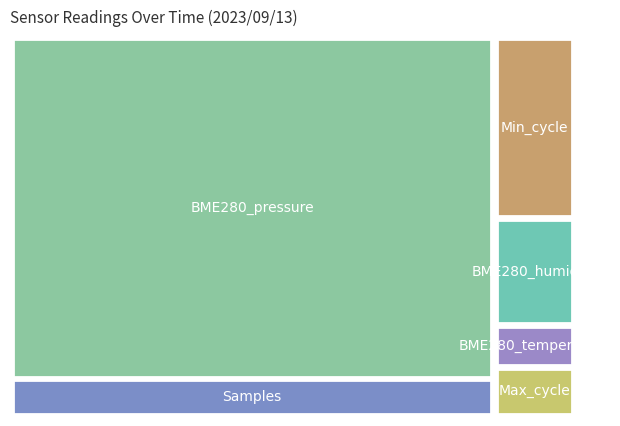

Reading left to right, list all the values displayed in this chart.

BME280_temperature: 20.5	20.4	20.9	20.1	19.7	19.7	20.0	20.1	20.0	20.0	19.8	19.5	19.4	19.3	19.3	19.2	19.0	18.9	18.8	18.8	18.8	18.9	18.8	18.7	18.7	18.7	18.7	18.6	18.8	18.8	18.9	19.0	19.1	19.1	18.9	18.9	19.0	19.0	18.9	18.8
BME280_humidity: 100.0	100.0	100.0	100.0	100.0	100.0	100.0	100.0	100.0	100.0	100.0	100.0	100.0	100.0	100.0	100.0	100.0	100.0	100.0	100.0	100.0	100.0	100.0	100.0	100.0	100.0	100.0	100.0	100.0	100.0	100.0	100.0	100.0	100.0	100.0	100.0	100.0	100.0	100.0	100.0
BME280_pressure: 95456.0	95452.0	95449.2	95452.1	95448.7	95456.1	95466.8	95480.3	95461.8	95458.2	95460.8	95470.7	95468.8	95479.4	95474.2	95481.2	95483.0	95471.2	95470.6	95465.4	95467.5	95479.0	95477.6	95479.2	95476.3	95491.0	95495.8	95504.2	95515.1	95513.2	95521.2	95531.6	95537.2	95539.1	95532.5	95531.2	95537.2	95534.0	95539.4	95529.6
Samples: 10458099.0	10454304.0	10457873.0	10440509.0	10463727.0	10455697.0	10468091.0	10470795.0	10433951.0	10462870.0	10462634.0	10450286.0	10451782.0	10454334.0	10464695.0	10469214.0	10442286.0	10465956.0	10466276.0	10449108.0	10442730.0	10463441.0	10435566.0	10462480.0	10462362.0	10440732.0	10441717.0	10459473.0	10451388.0	10462623.0	10459109.0	10462014.0	10459142.0	10460740.0	10463272.0	10428786.0	10459912.0	10443661.0	10448502.0	10444391.0
Max_cycle: 1919.0	1934.0	1967.0	2025.0	1874.0	2632.0	1903.0	1894.0	1893.0	2183.0	2092.0	2319.0	1965.0	1983.0	2542.0	5084.0	2004.0	1991.0	1969.0	2013.0	2059.0	2262.0	1961.0	1992.0	1981.0	2106.0	5176.0	2000.0	1996.0	2040.0	1929.0	1930.0	2133.0	2125.0	2132.0	2543.0	1958.0	2405.0	5009.0	1922.0
Min_cycle: 28.0	28.0	28.0	28.0	28.0	28.0	28.0	28.0	28.0	28.0	28.0	28.0	28.0	28.0	28.0	28.0	28.0	28.0	28.0	28.0	28.0	28.0	28.0	28.0	28.0	28.0	28.0	28.0	28.0	28.0	28.0	28.0	28.0	28.0	28.0	28.0	28.0	28.0	28.0	28.0